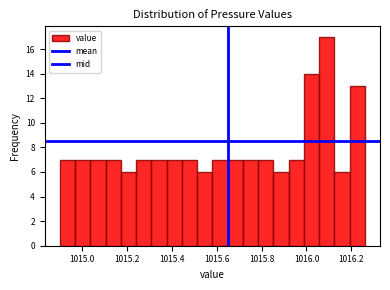

Around what value on the x-axis is the tallest bar? Give the approximate position of its centre, as read against the axis.

1016.10